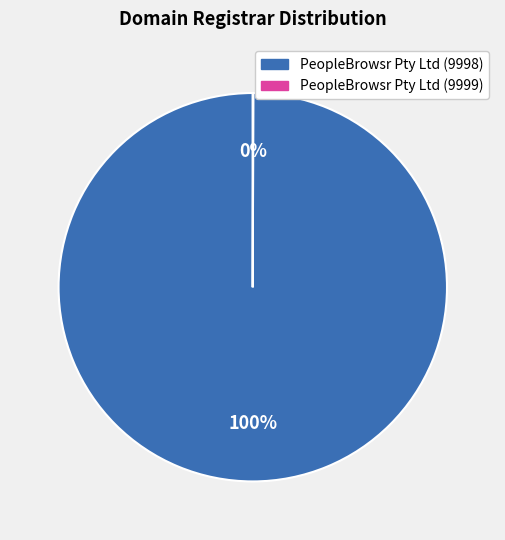

To the nearest percent, what portion does PeopleBrowsr Pty Ltd (9998) represent?

100%